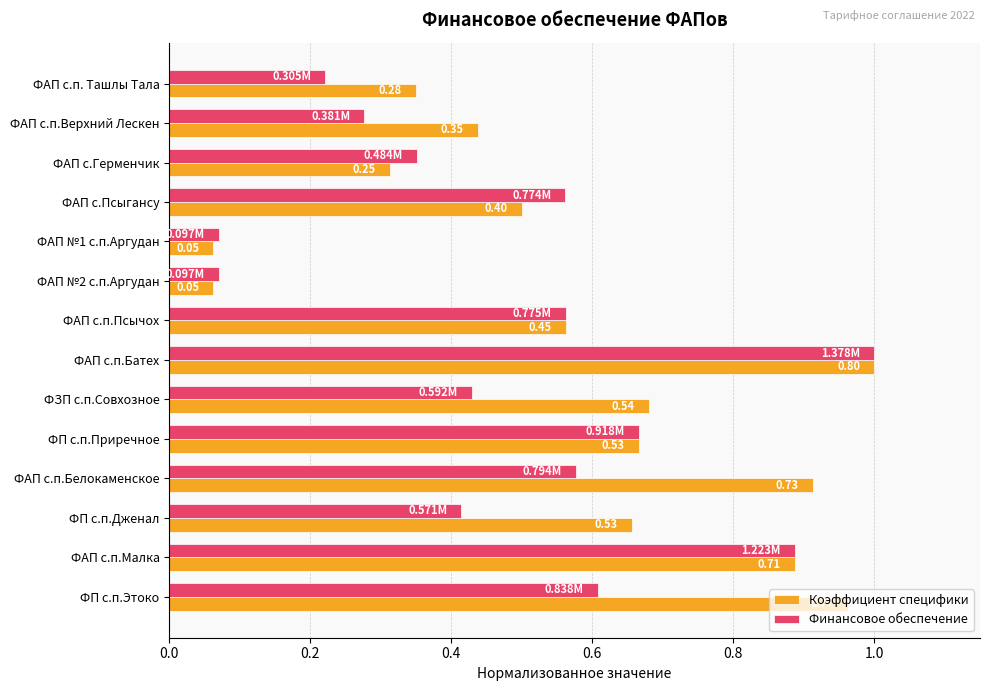

At how many categories does at least one series exceed 0?

14